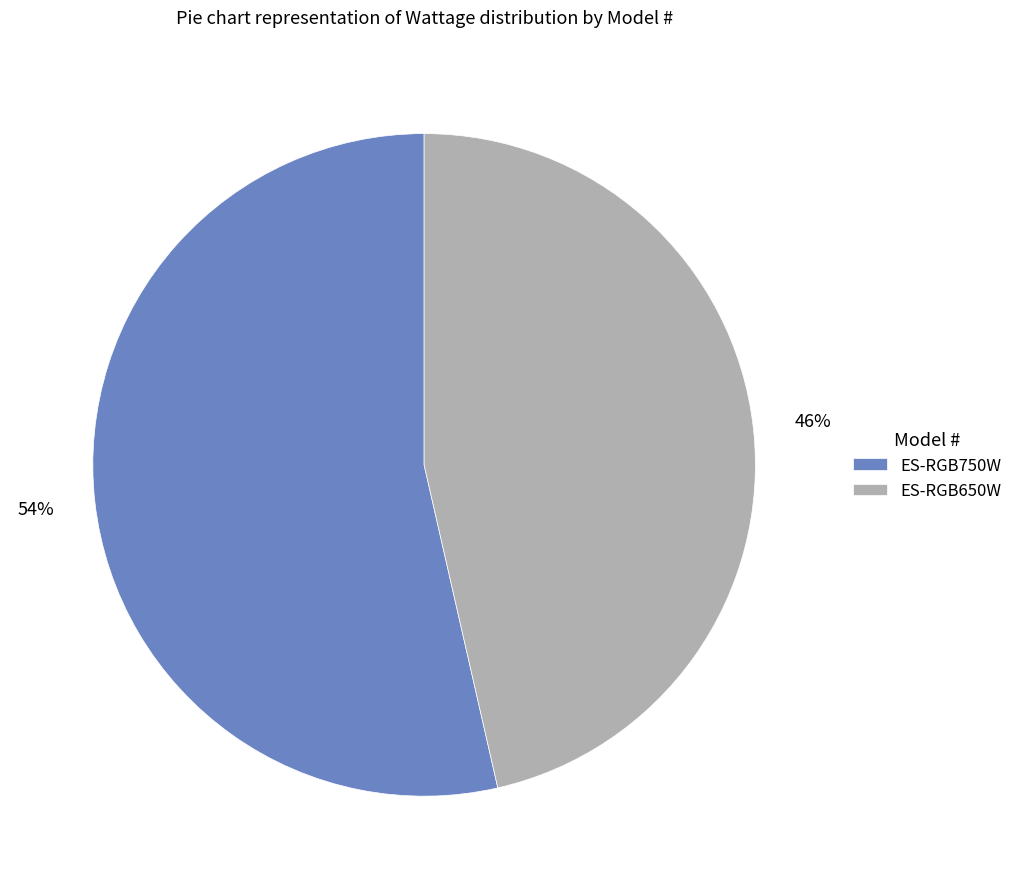

Approximately how many times larger is the value at ES-RGB650W compared to ES-RGB750W?

0.9